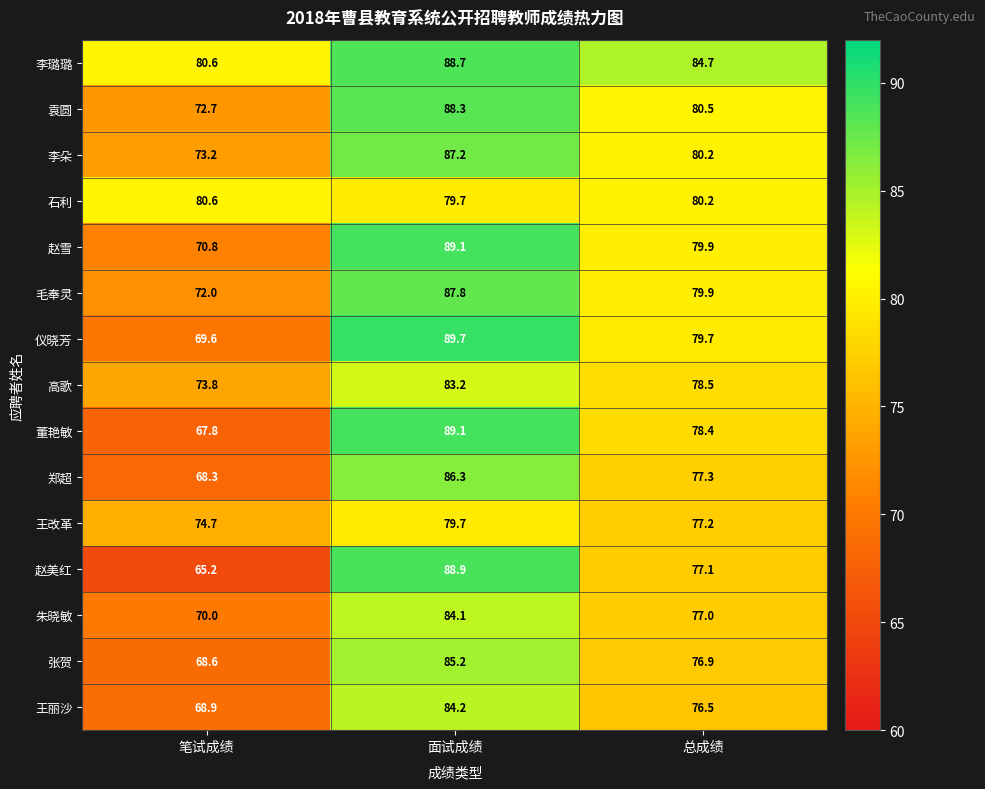

True or false: 李璐璐 has a value of 80.6 at 笔试成绩.

True